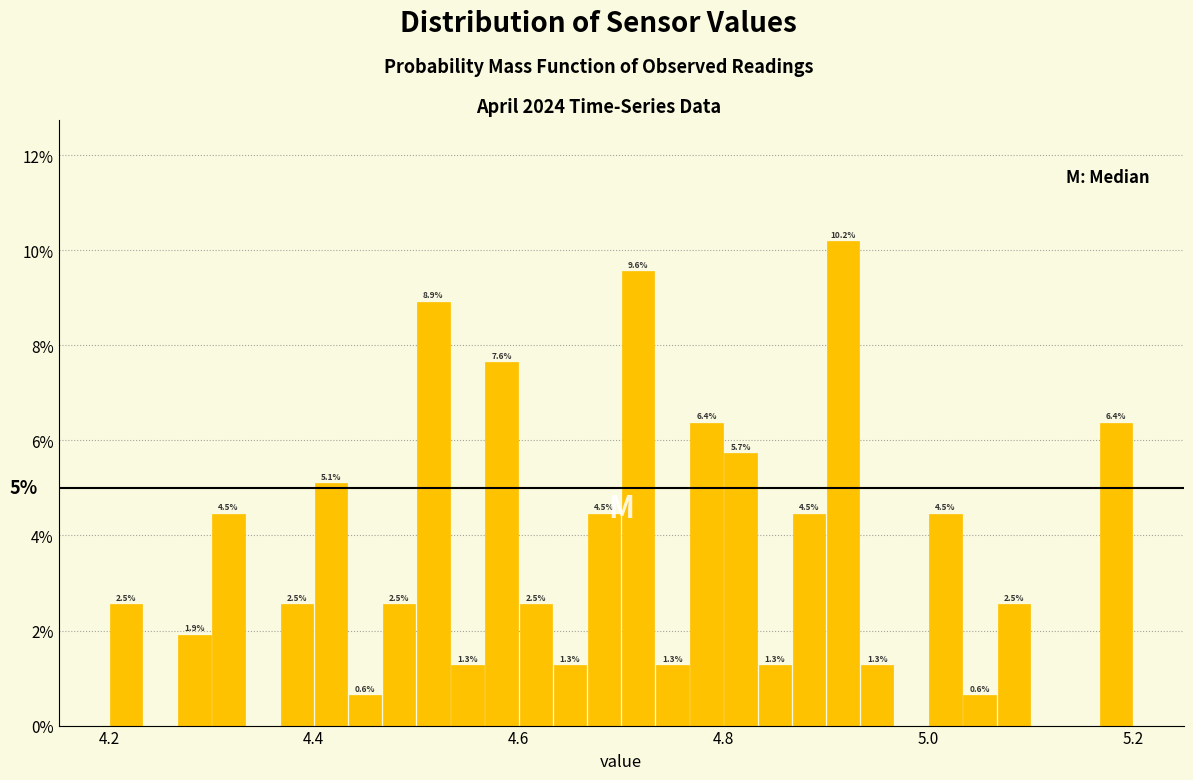

Around what value on the x-axis is the tallest bar? Give the approximate position of its centre, as read against the axis.

4.92